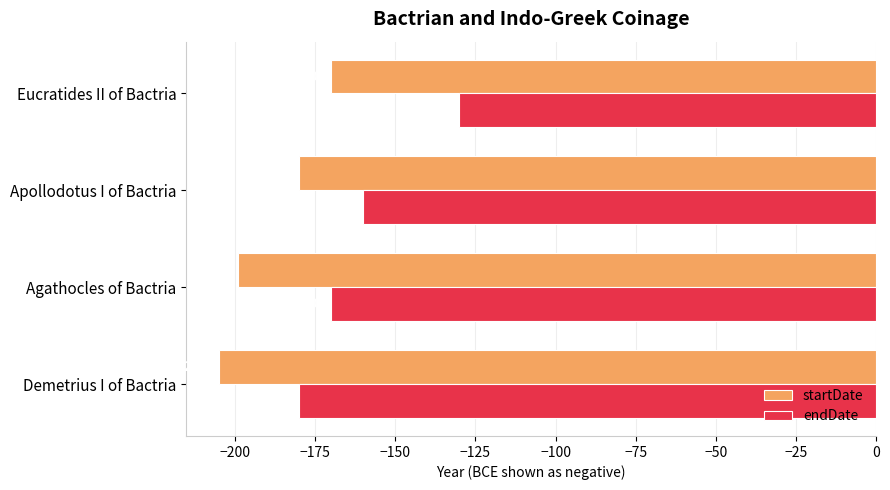

Which series changed the most between Apollodotus I of Bactria and Eucratides II of Bactria?

endDate